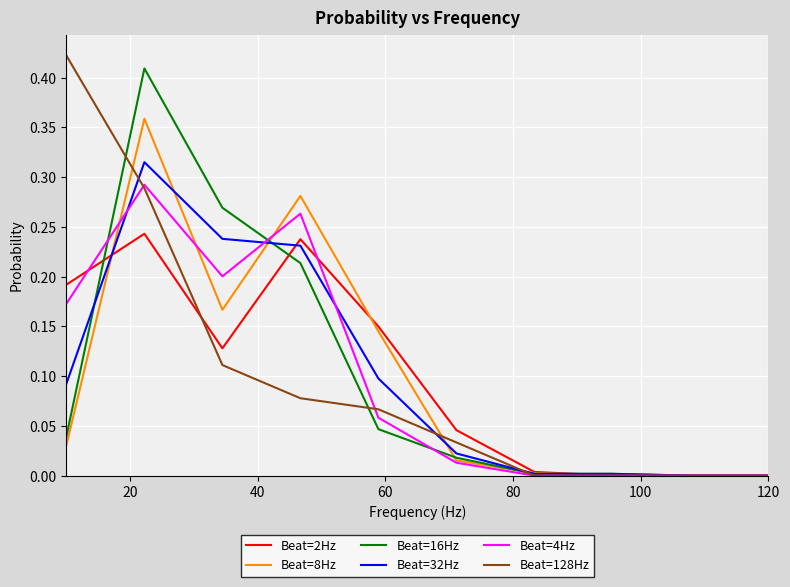

What is the average value of the Beat=2Hz series?

0.1